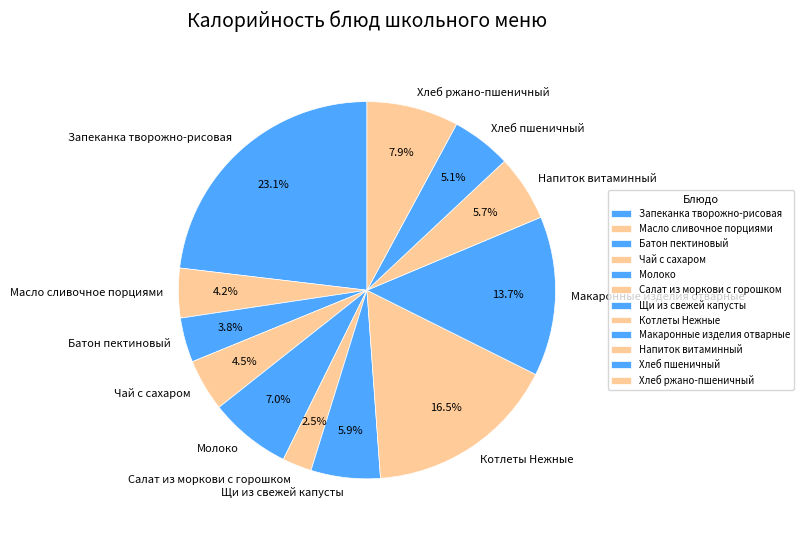

The Напиток витаминный slice represents 21% of the pie. True or false?

False